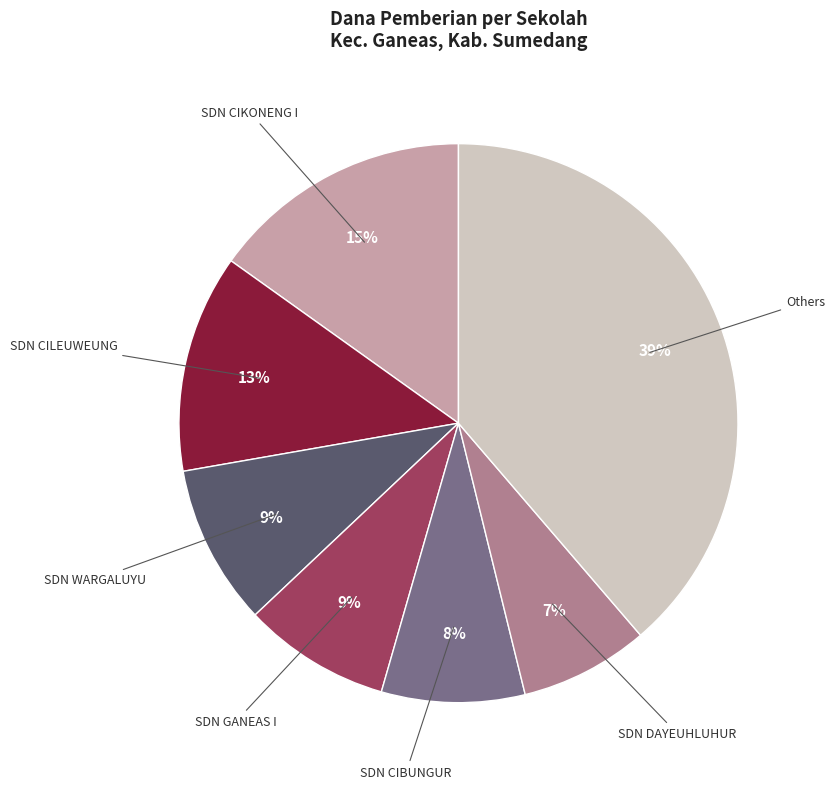

To the nearest percent, what is the average slice percentage?

14%